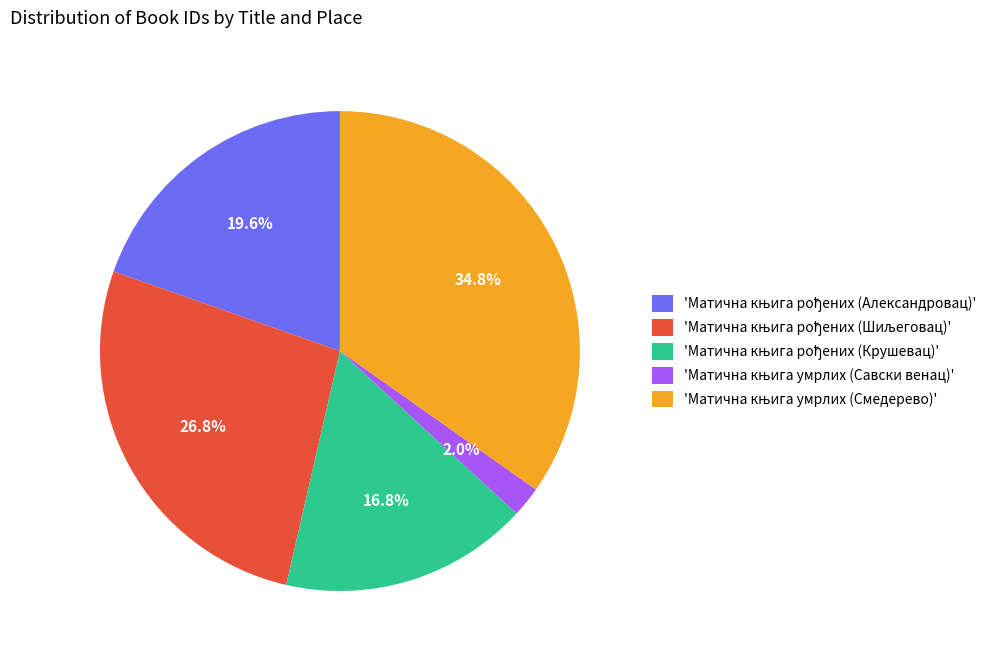

To the nearest percent, what is the average slice percentage?

20%